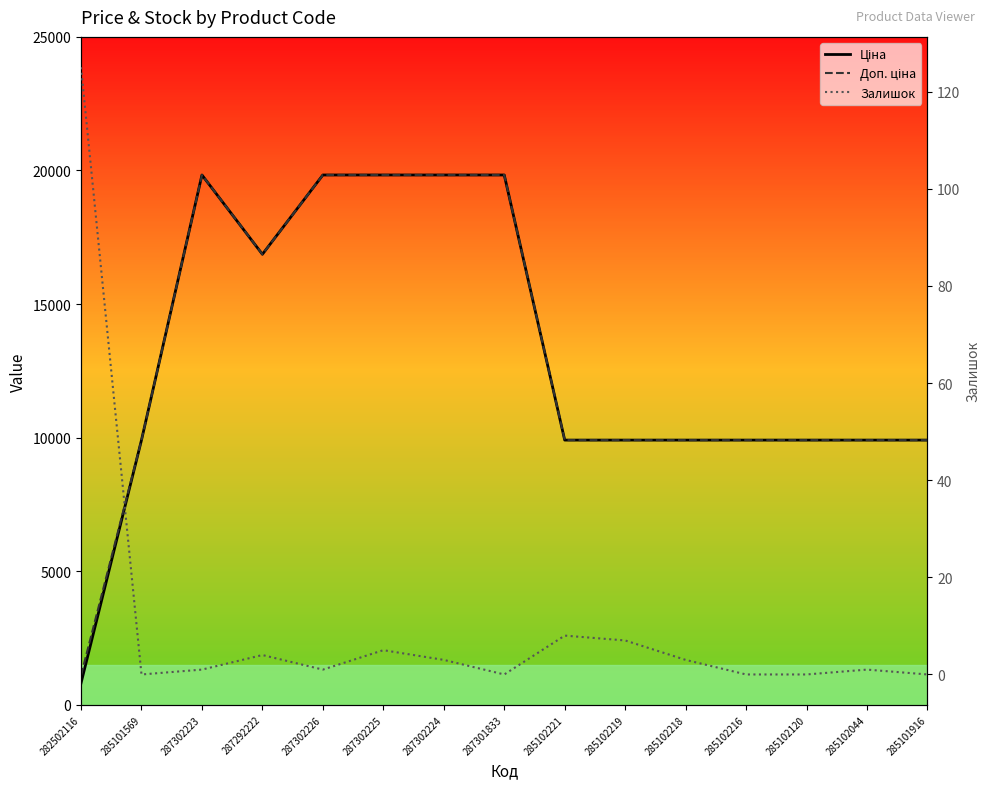

What is the label of the 6th point from the right?

285102219